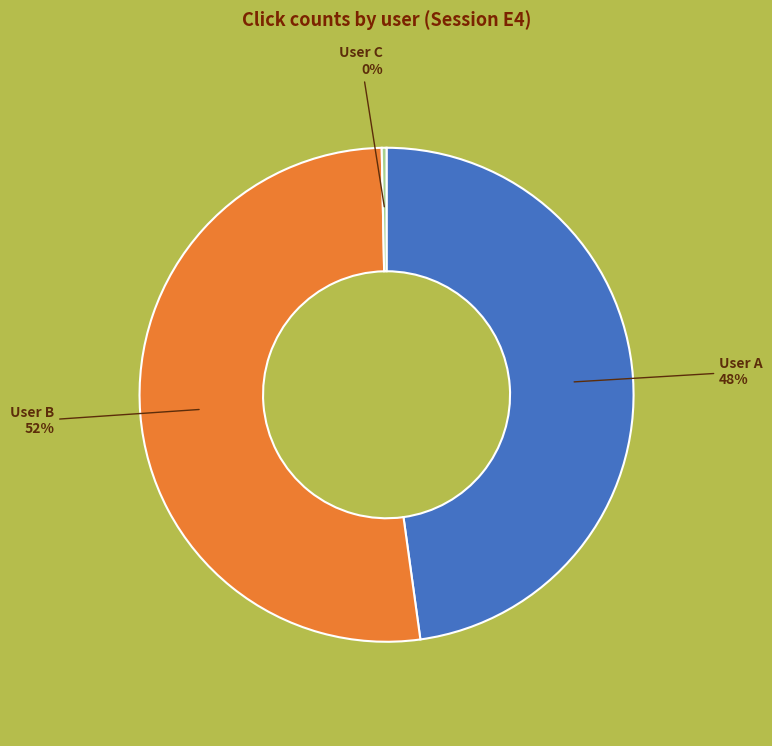

Is there any slice that represents more than half of the pie?

Yes